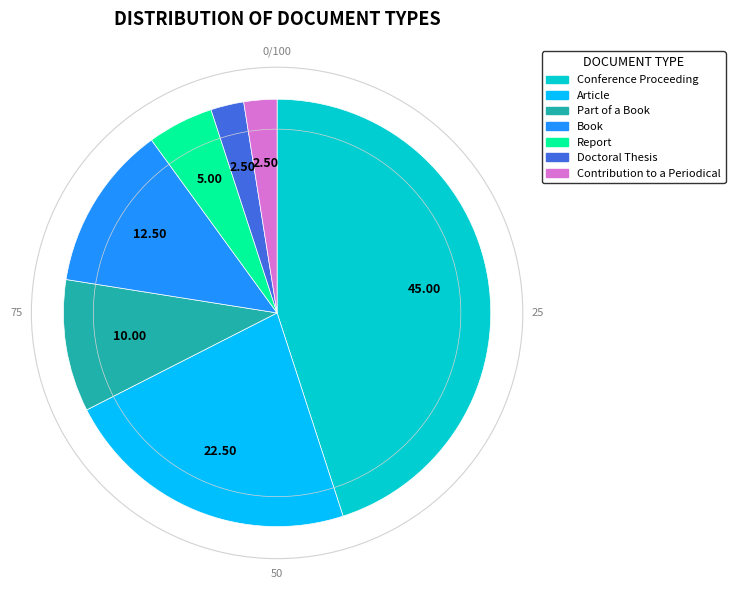

Is it true that Book is 1% of the pie?

False